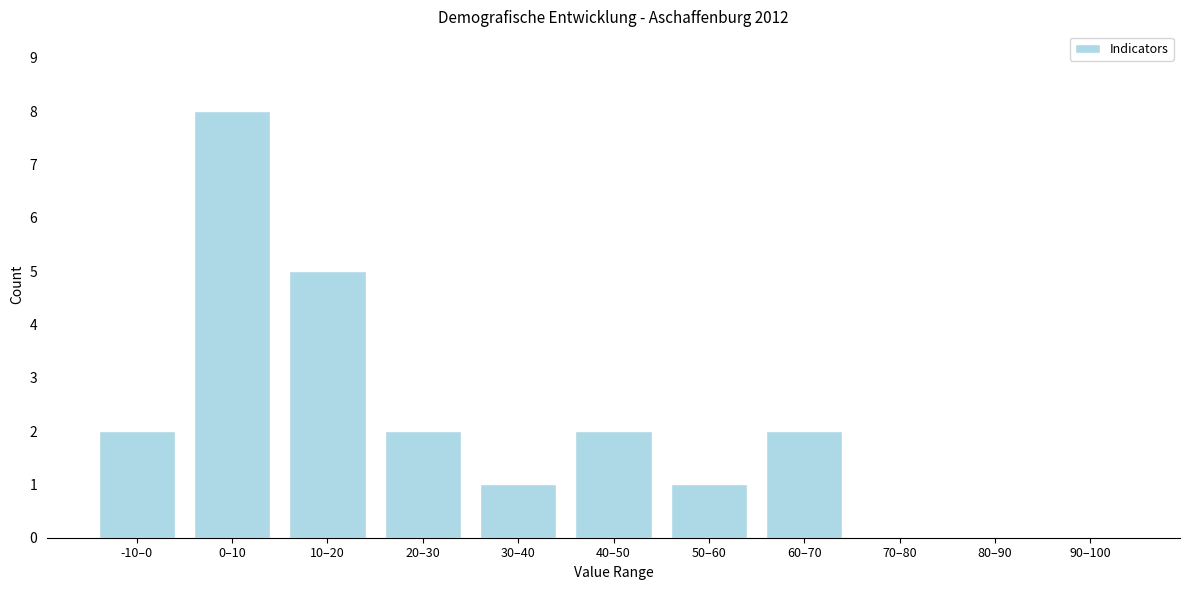

Reading left to right, extract all data points from this chart.

-10–0=2	0–10=8	10–20=5	20–30=2	30–40=1	40–50=2	50–60=1	60–70=2	70–80=0	80–90=0	90–100=0